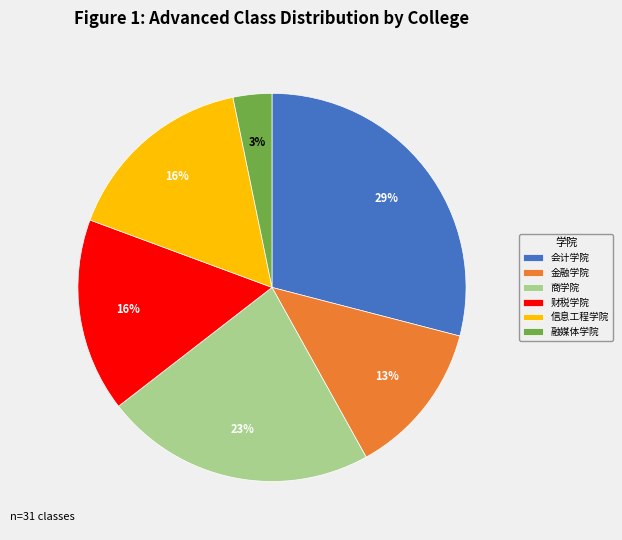

Do 融媒体学院 and 商学院 together represent more than half of the pie?

No